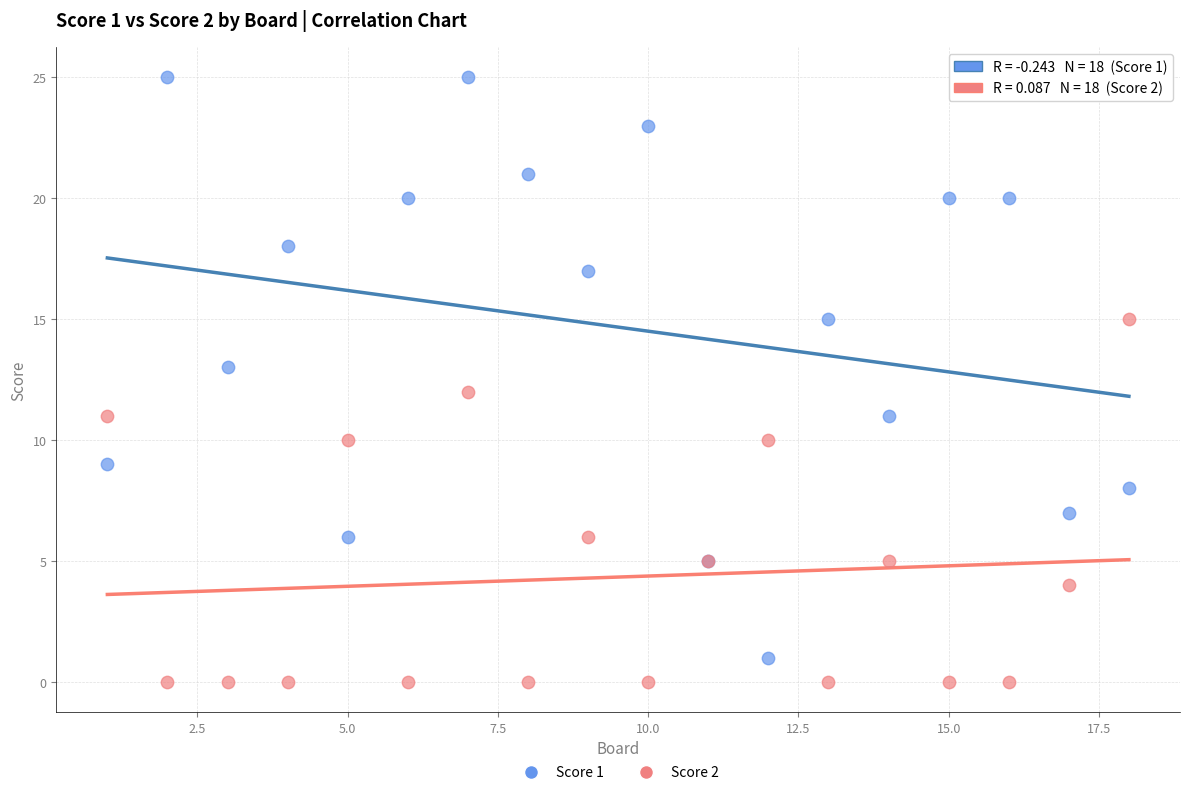

Which series reaches the maximum Y coordinate?

Score 1